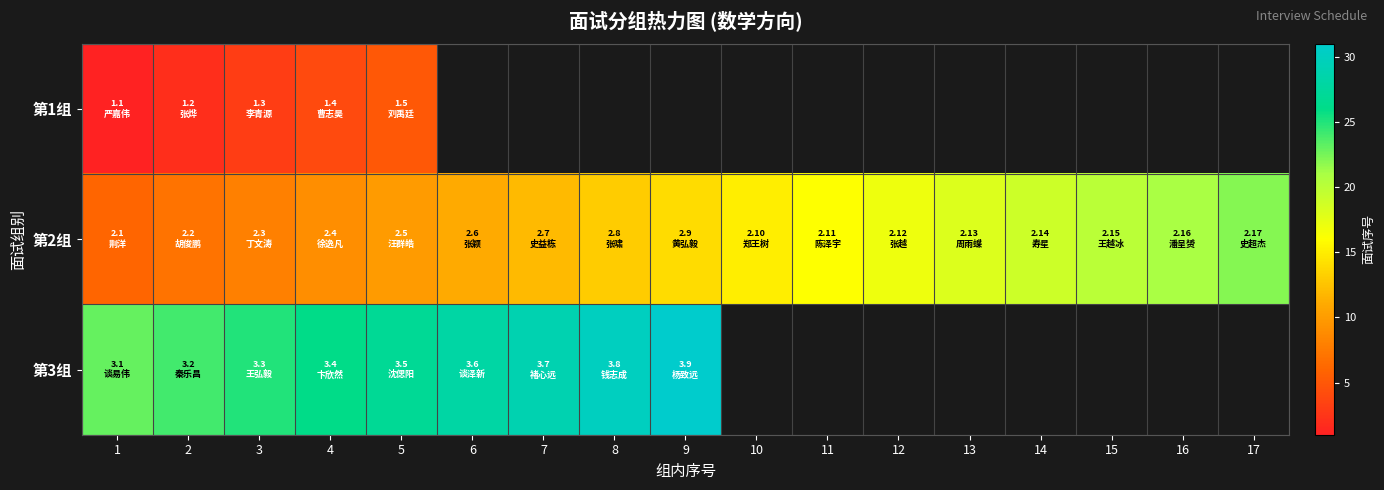

What is the difference between the maximum and minimum values in the 第3组 series?

8.0